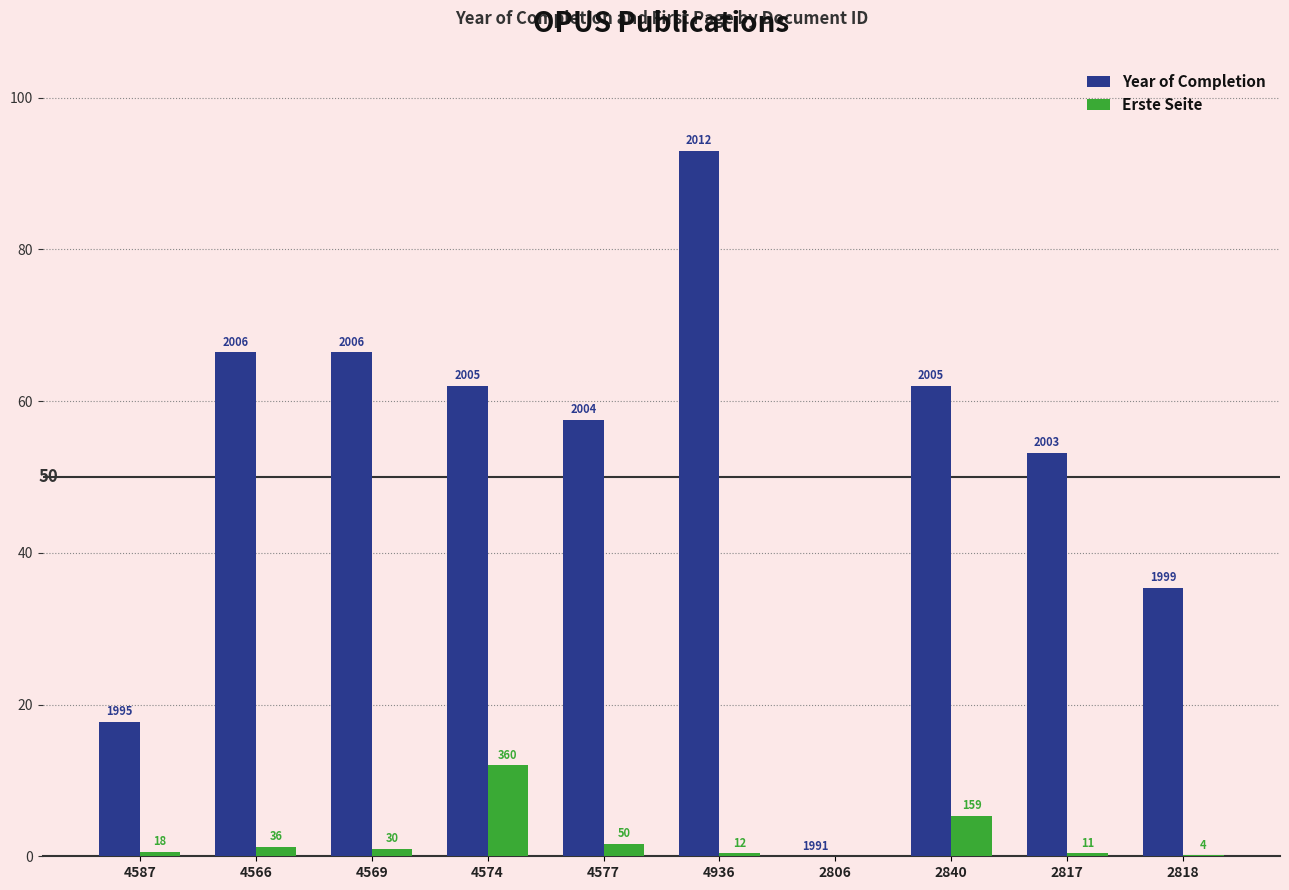

How many groups of bars are there?

10